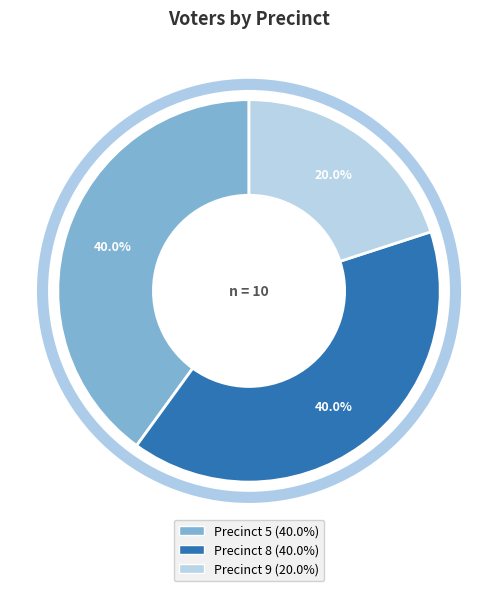

To the nearest percent, what is the difference between the largest and smallest slice percentages?

20%